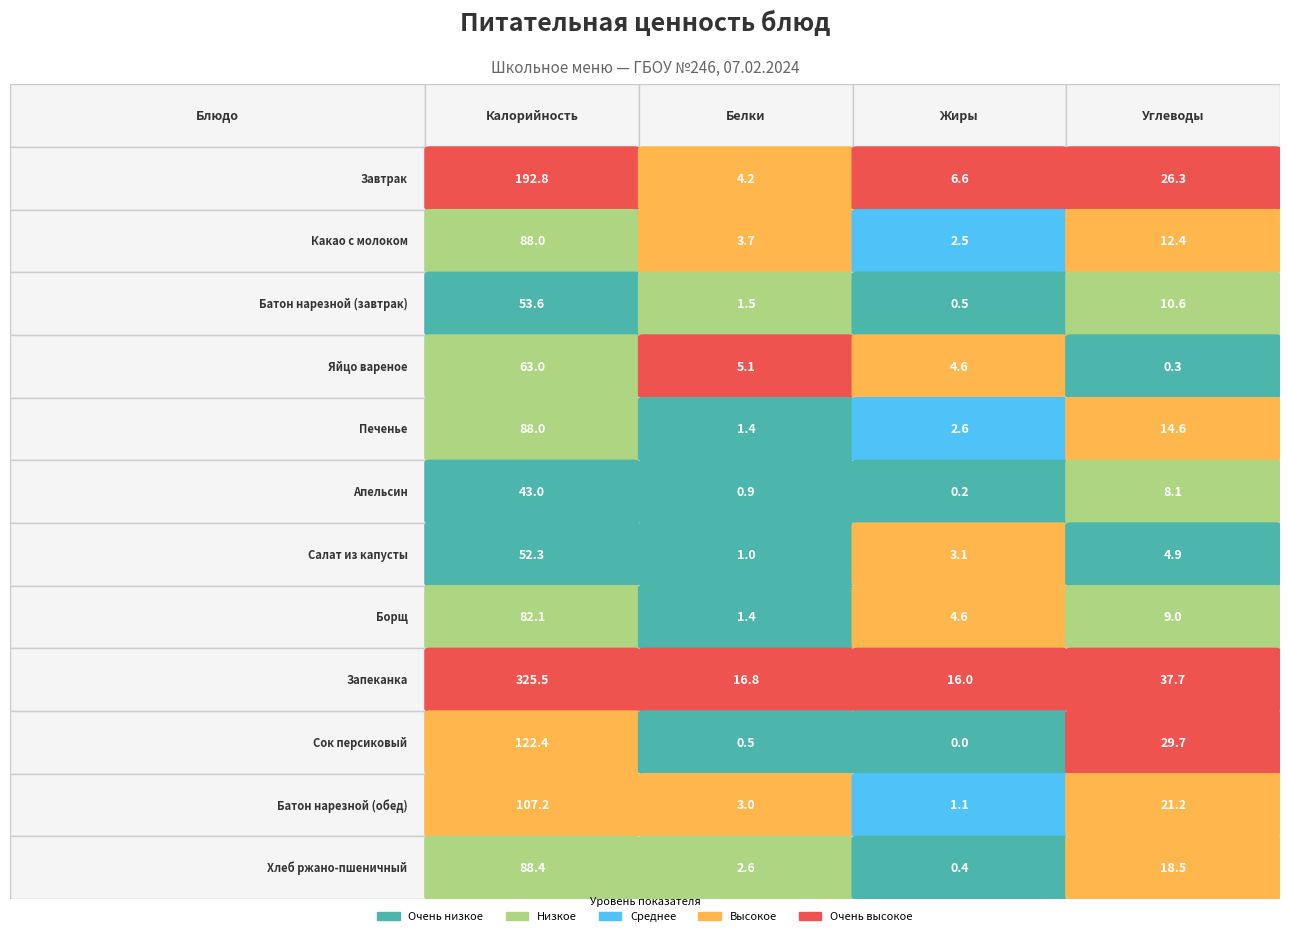

True or false: Сок персиковый has a value of 71.4 at Жиры.

False